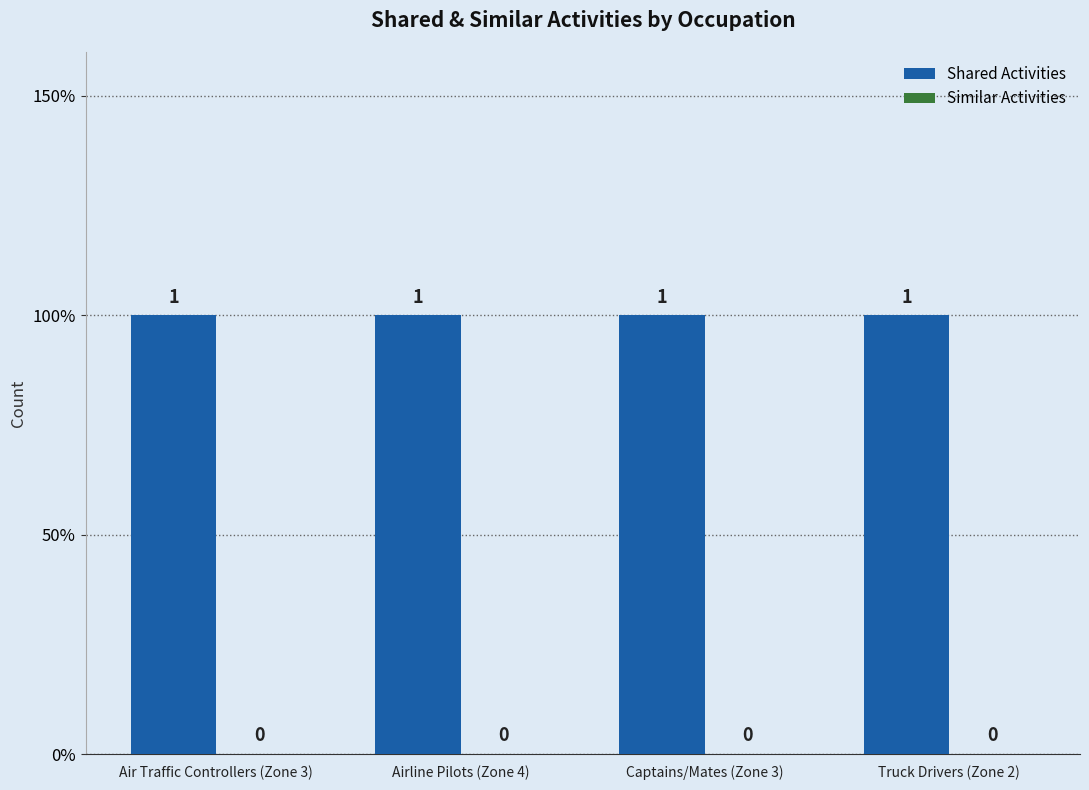

What is the total value across all series at Airline Pilots (Zone 4)?

1